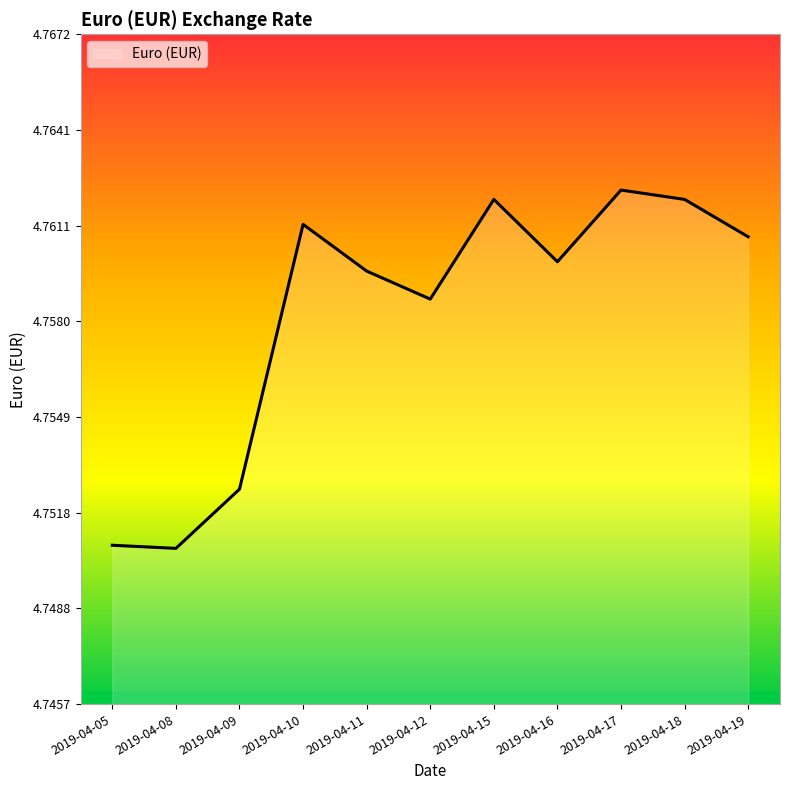

The chart shows a value of 1.4 at 2019-04-19. True or false?

False